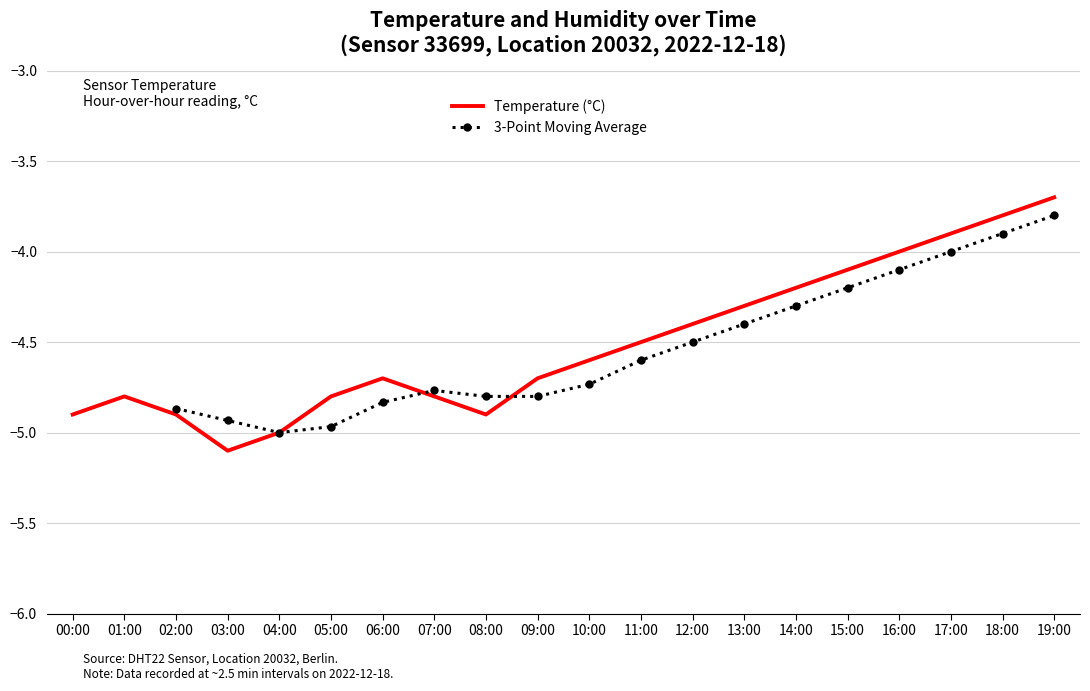

The chart shows a value of -2.2 at 12:00. True or false?

False